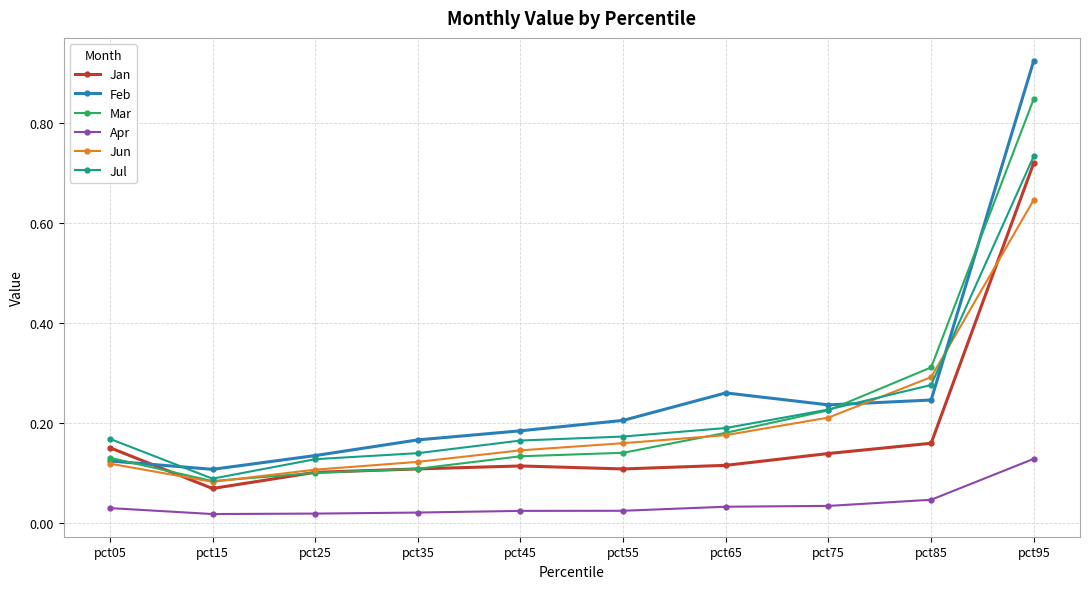

Which series changed the most between pct55 and pct95?

Feb